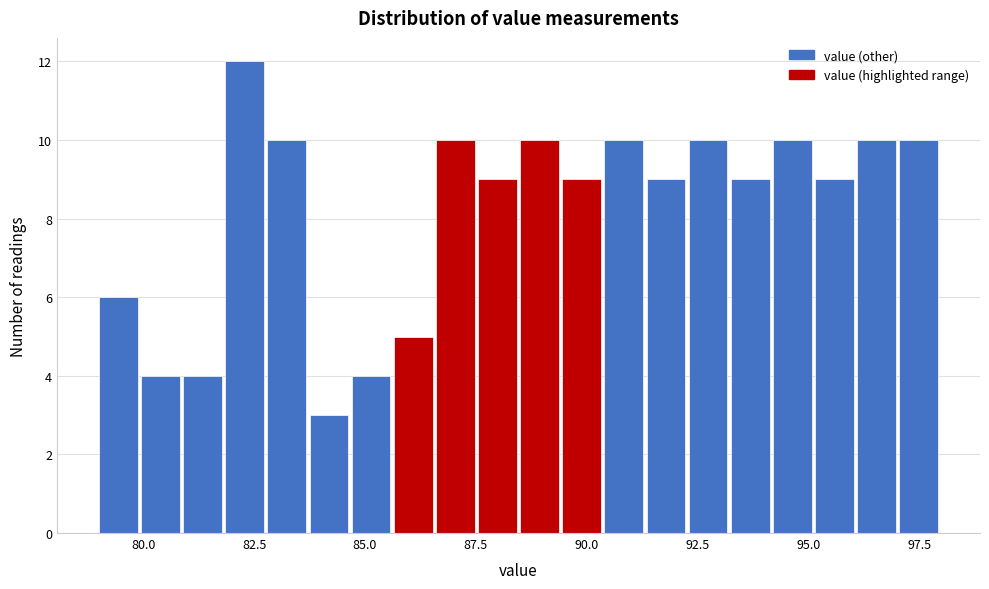

Around what value on the x-axis is the tallest bar? Give the approximate position of its centre, as read against the axis.

82.5